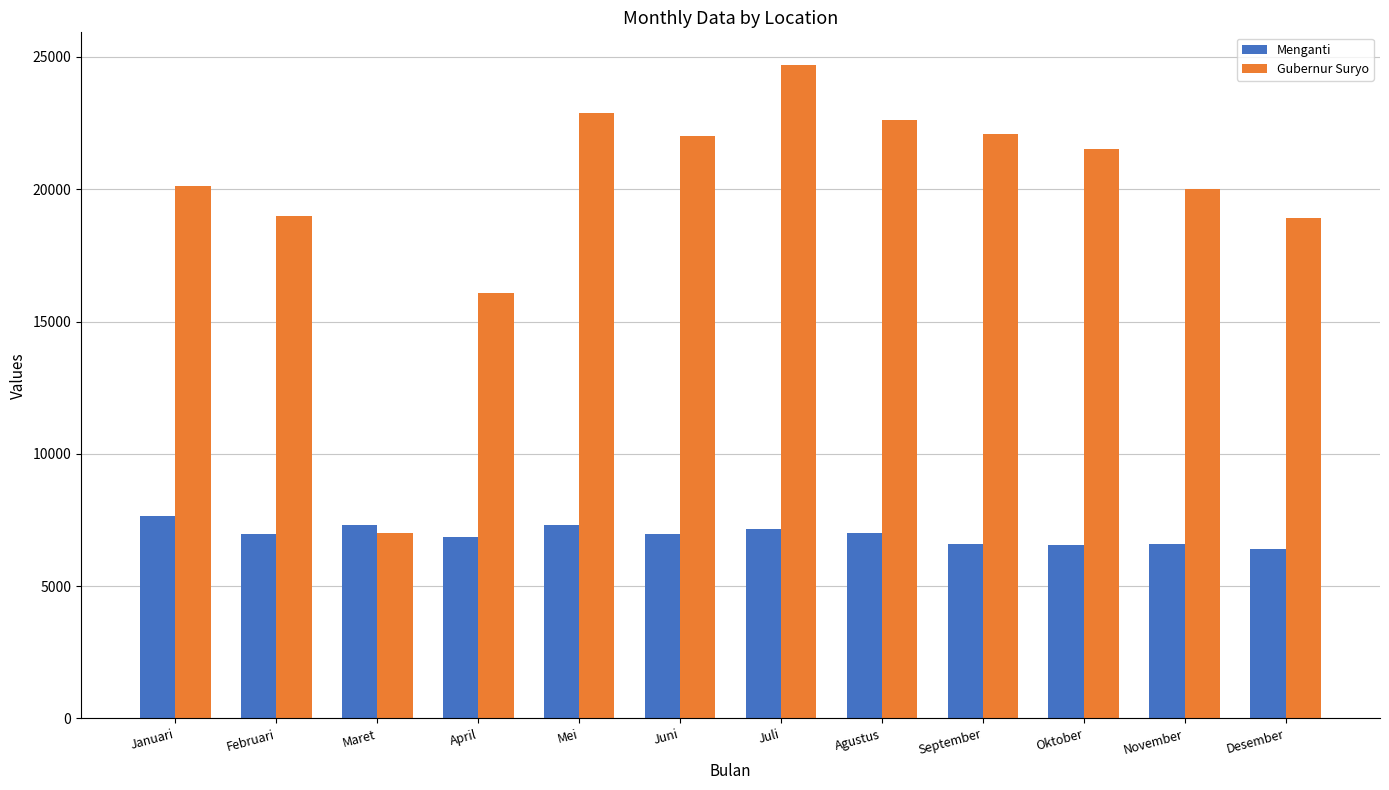

At which label is Gubernur Suryo closest to 15852?

April